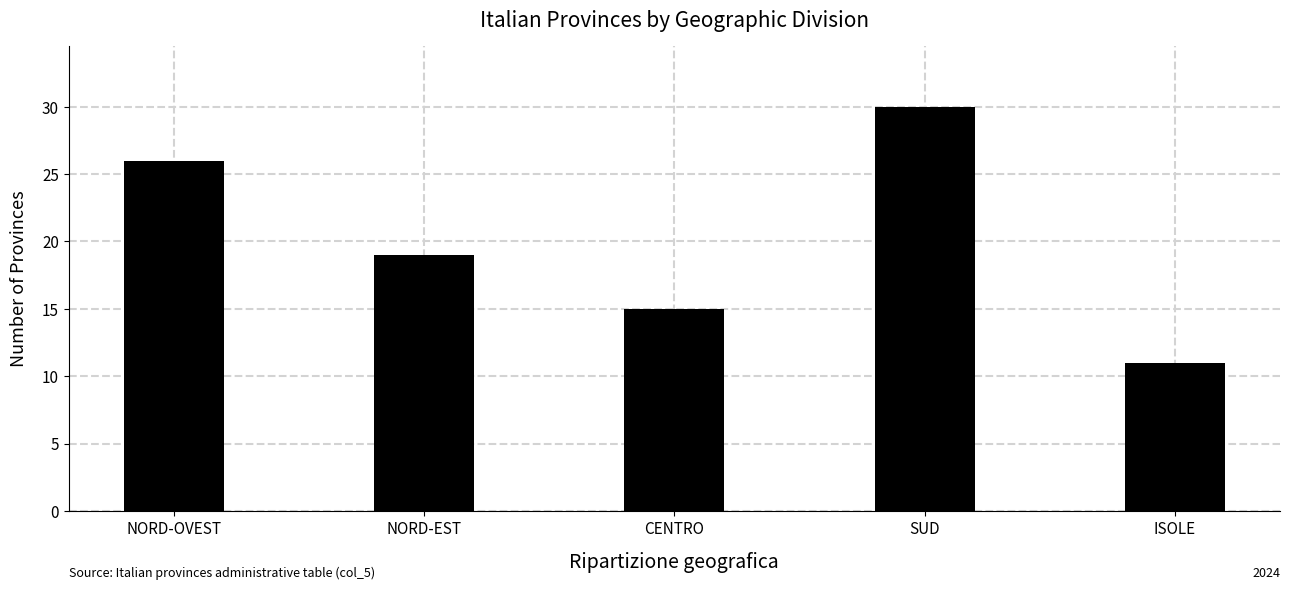

Reading right to left, list all the values displayed in this chart.

11	30	15	19	26